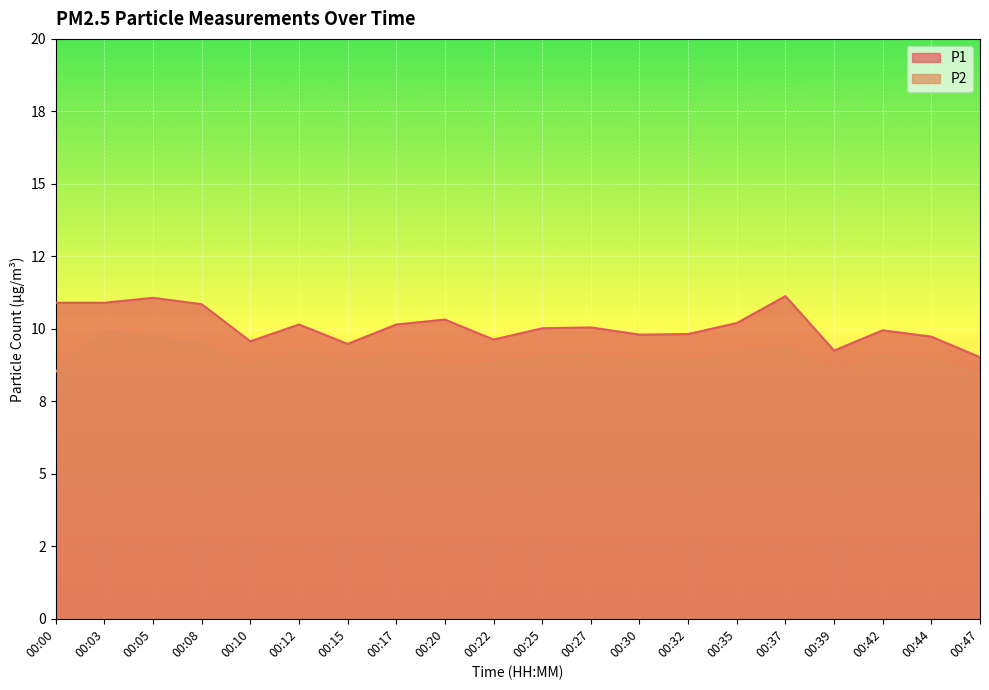

What is the average value of the P2 series?

9.0